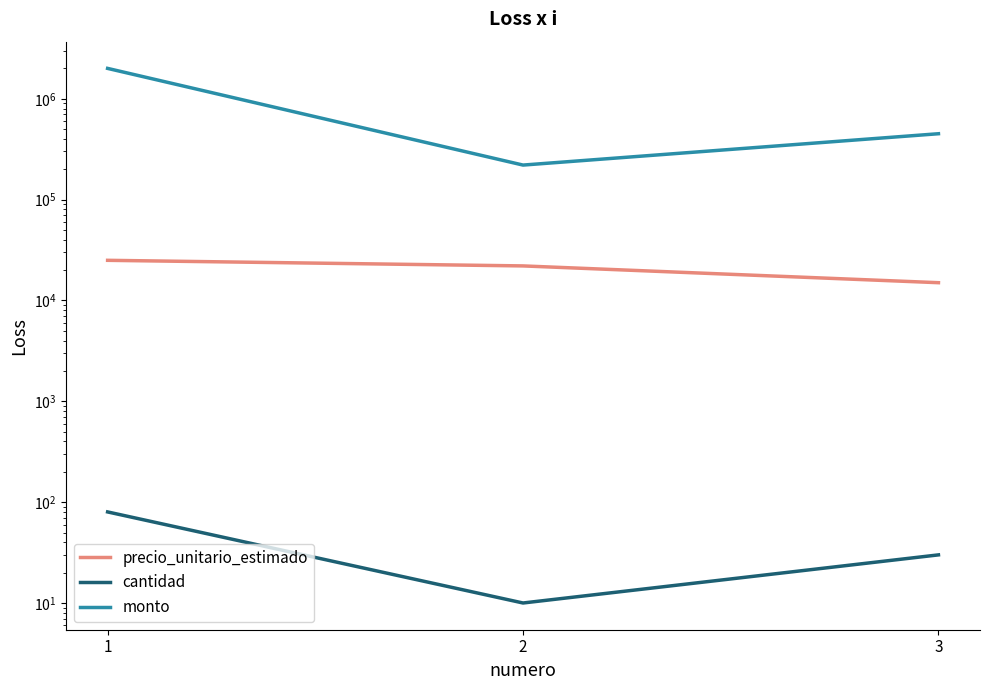

Rank the categories by cantidad value from lowest to highest.

2, 3, 1